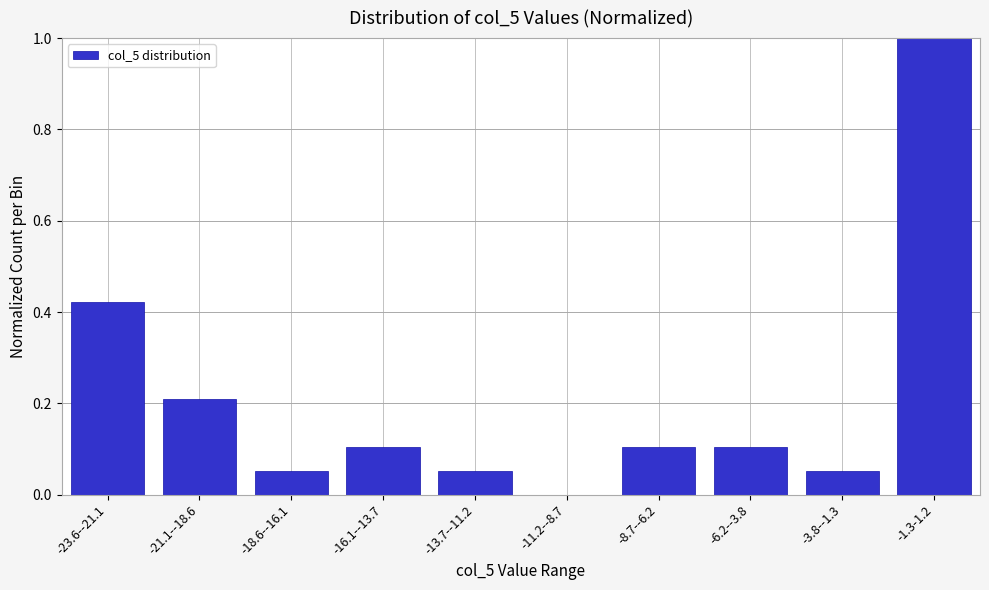

Which has a higher value, -21.1--18.6 or -16.1--13.7?

-21.1--18.6